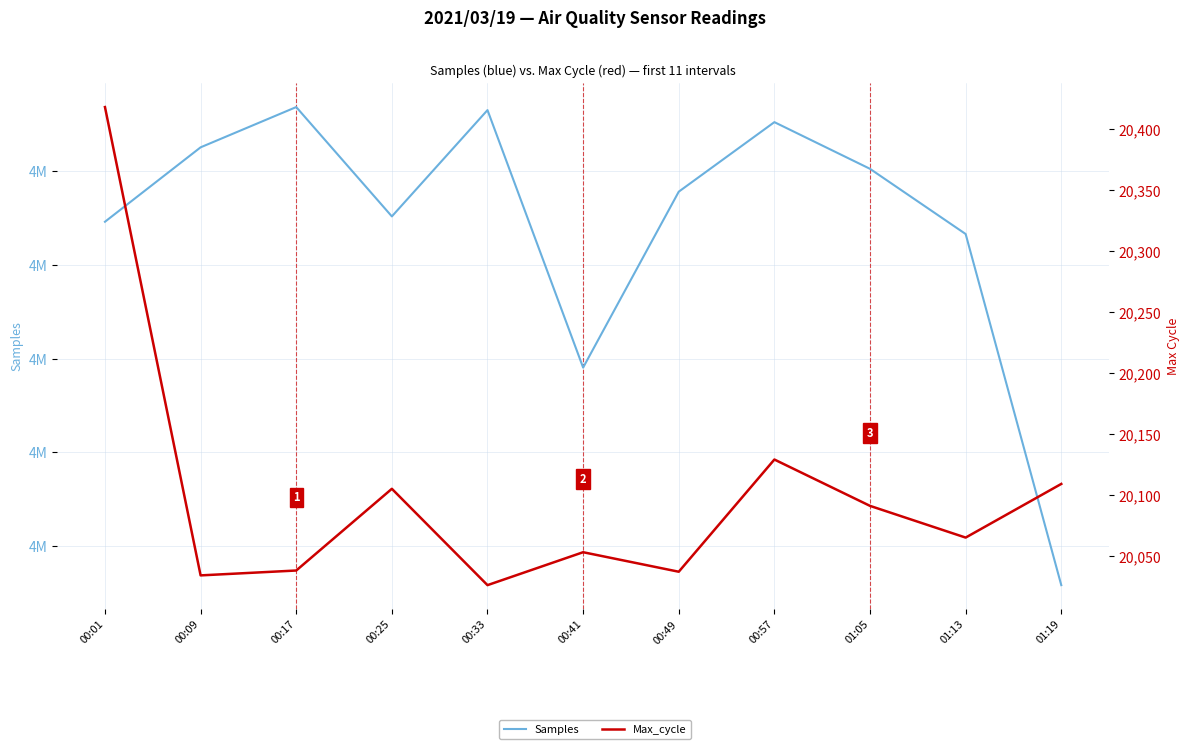

Reading left to right, list all the values displayed in this chart.

Samples: 4142922	4144511	4145371	4143036	4145306	4139808	4143564	4145049	4144052	4142660	4135162
Max_cycle: 20418	20034	20038	20105	20026	20053	20037	20129	20091	20065	20109